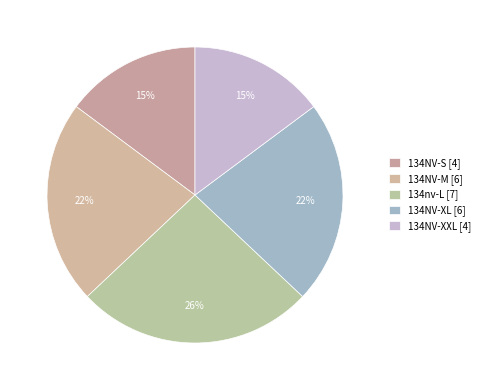

To the nearest percent, what percentage of the pie is 134NV-S?

15%